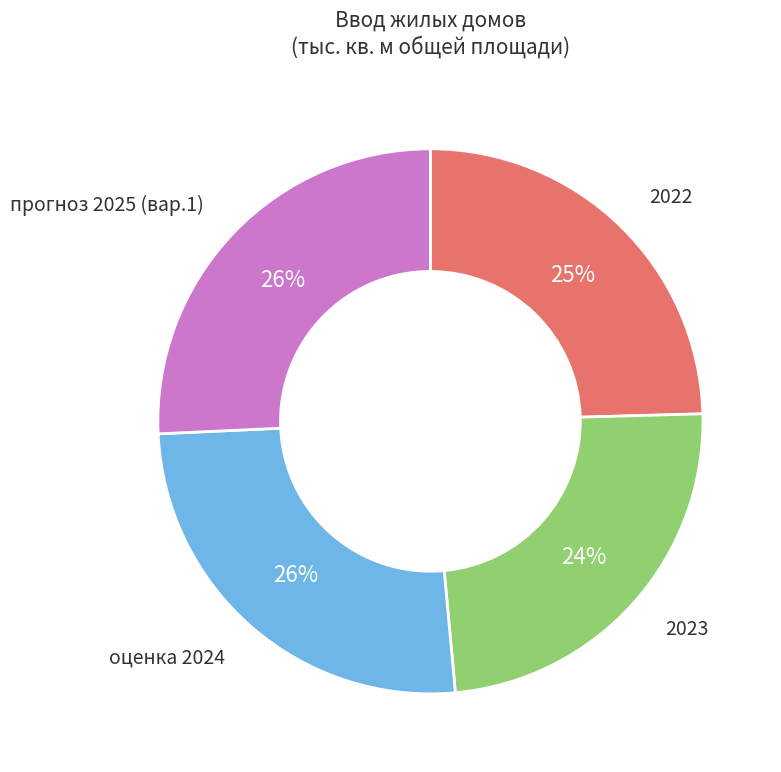

Is there any slice that represents more than half of the pie?

No